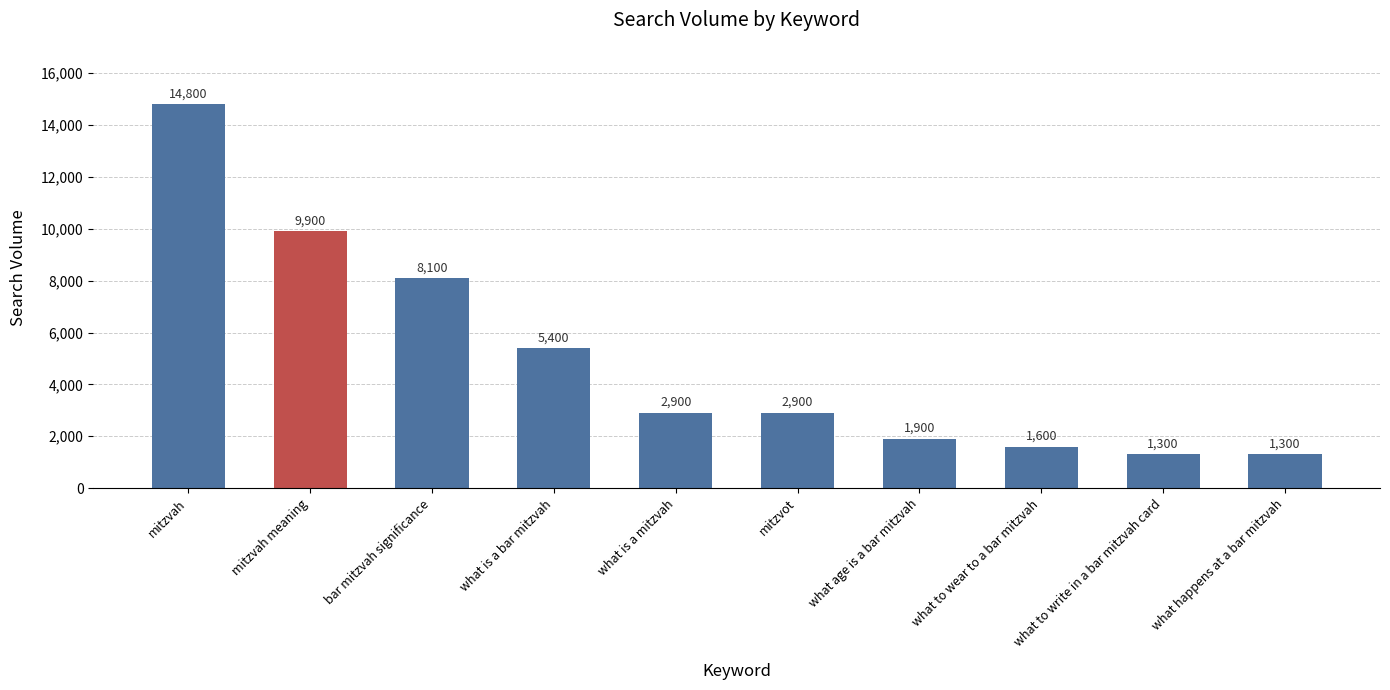

At which label does the data first exceed 2900?

mitzvah